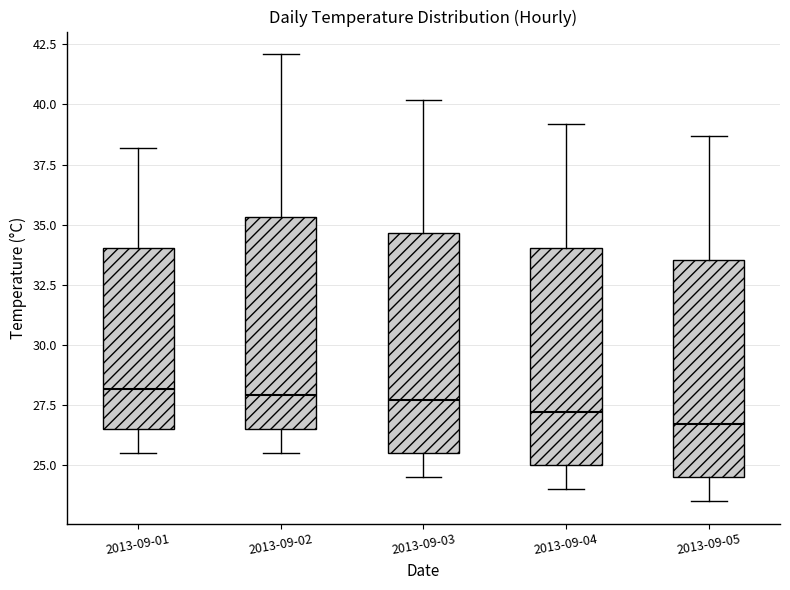

Where is the lower edge of the box for 2013-09-05 on the y-axis? The values are not printed on the chart, so give them approximately, as read against the axis.

24.5